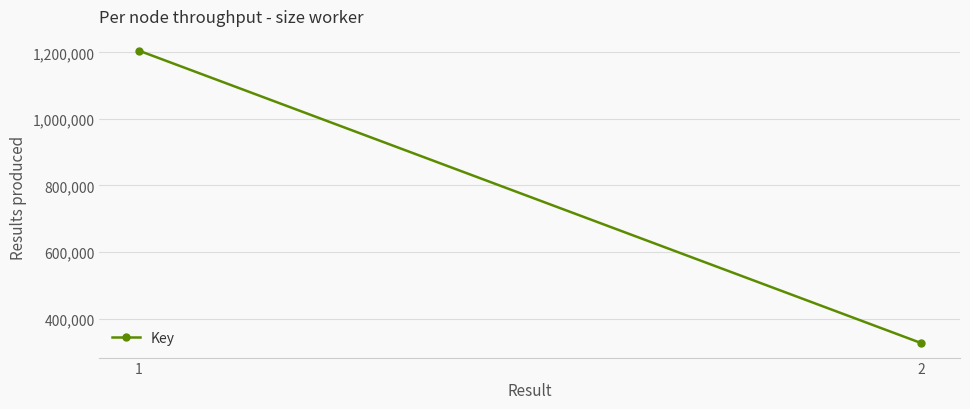

Which category has the highest value across all series?

1